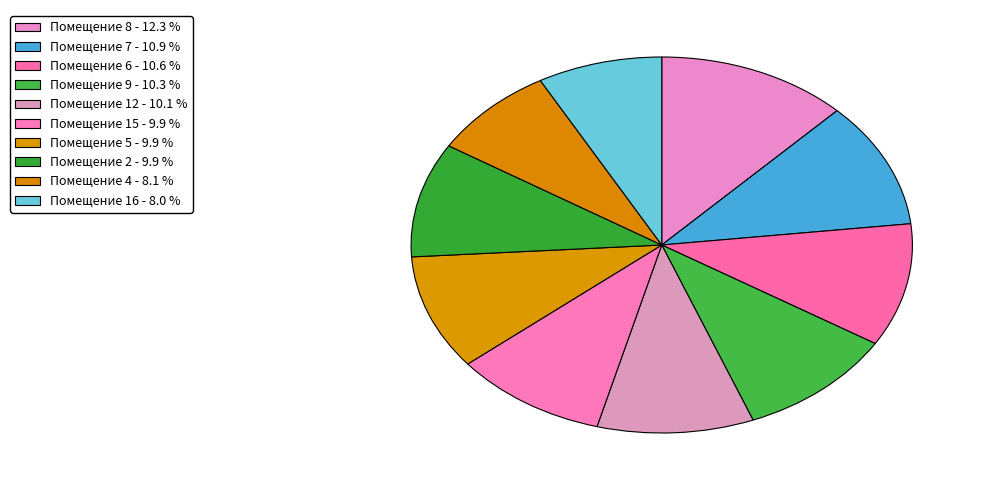

Does any single category account for the majority?

No